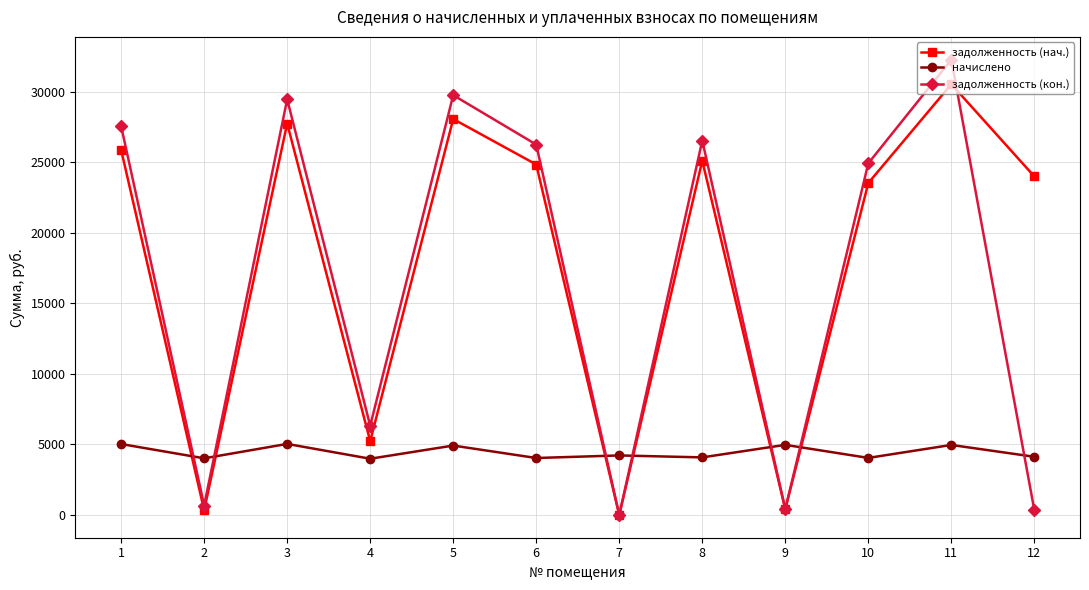

At how many categories does at least one series exceed 16167?

8